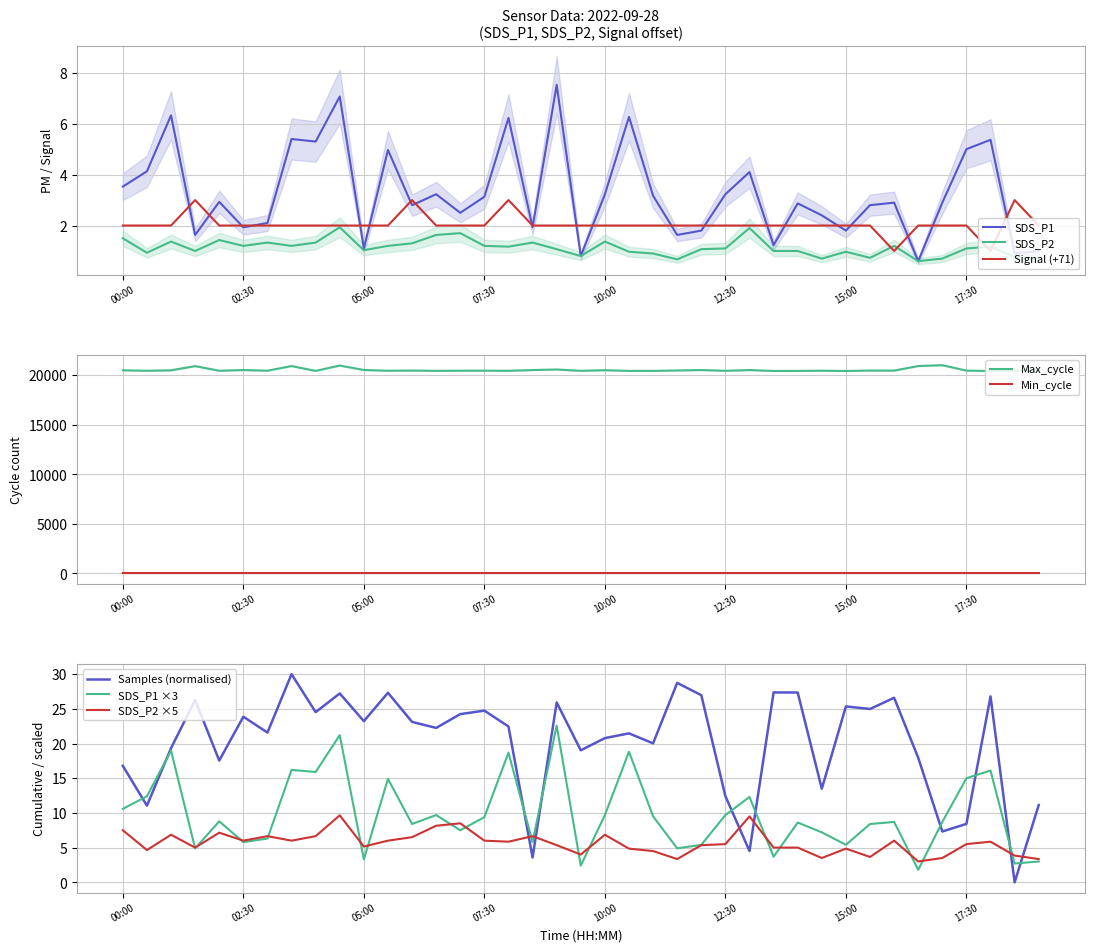

Which series has the largest range (max minus min)?

Max_cycle